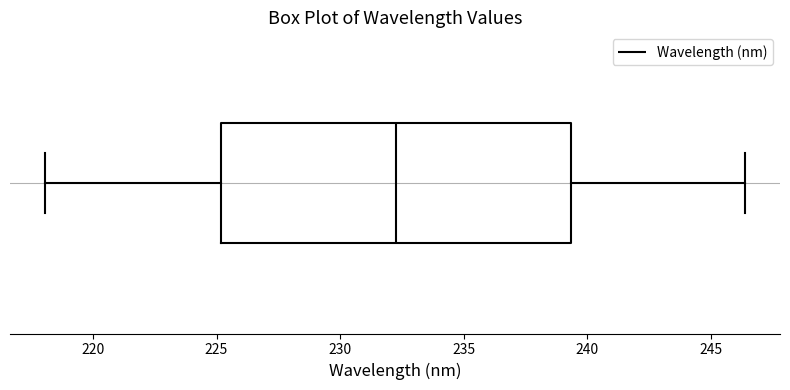

Read this box plot against the x-axis: the position of the median line, the range covered by the box, and the ends of both whiskers. The values are not printed on the chart, so give them approximately, as read against the axis.

median 232.5, box 225.0 to 239.5, whiskers 218.0 to 246.5